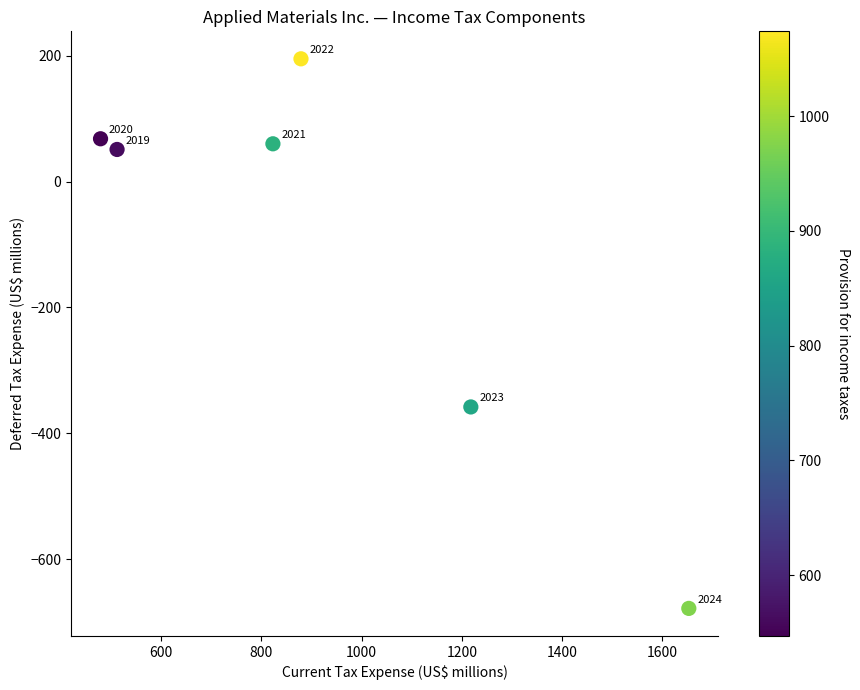

What is the average X value?

927